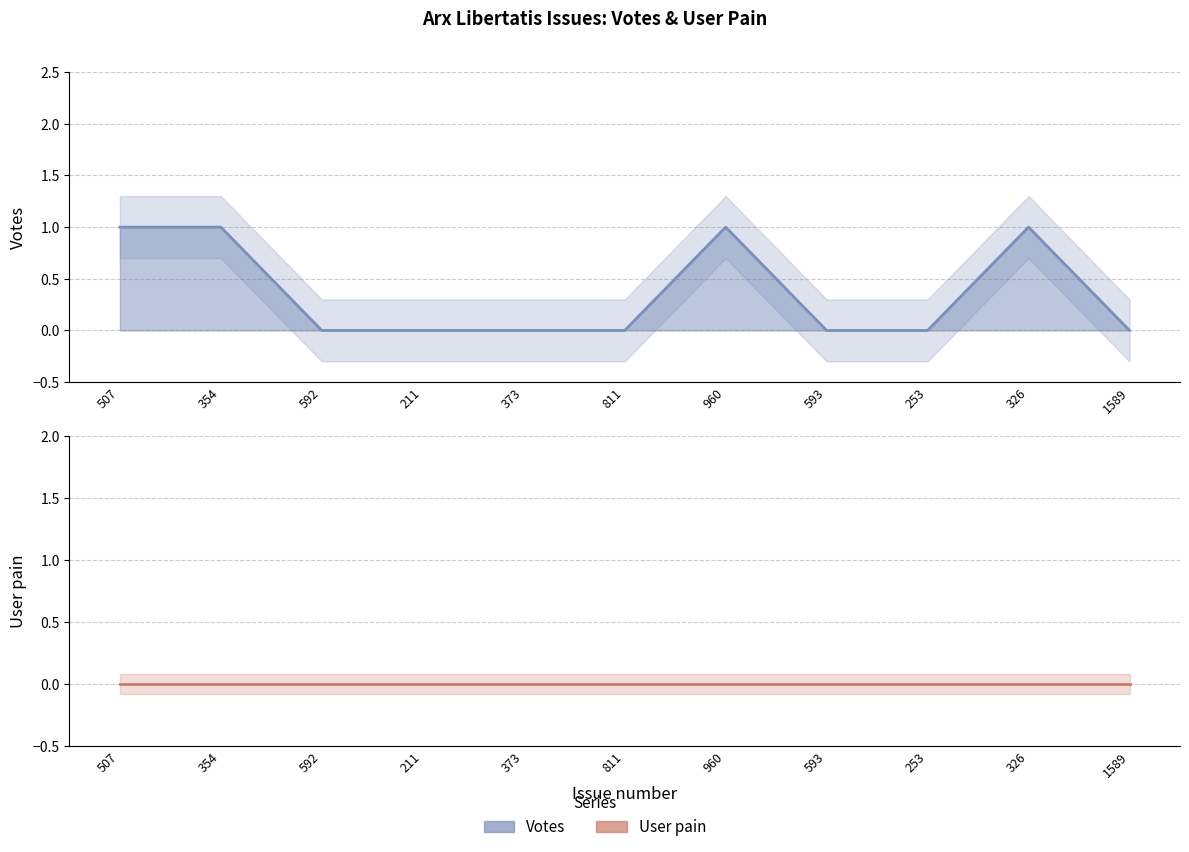

The value at 811 is 0. True or false?

True